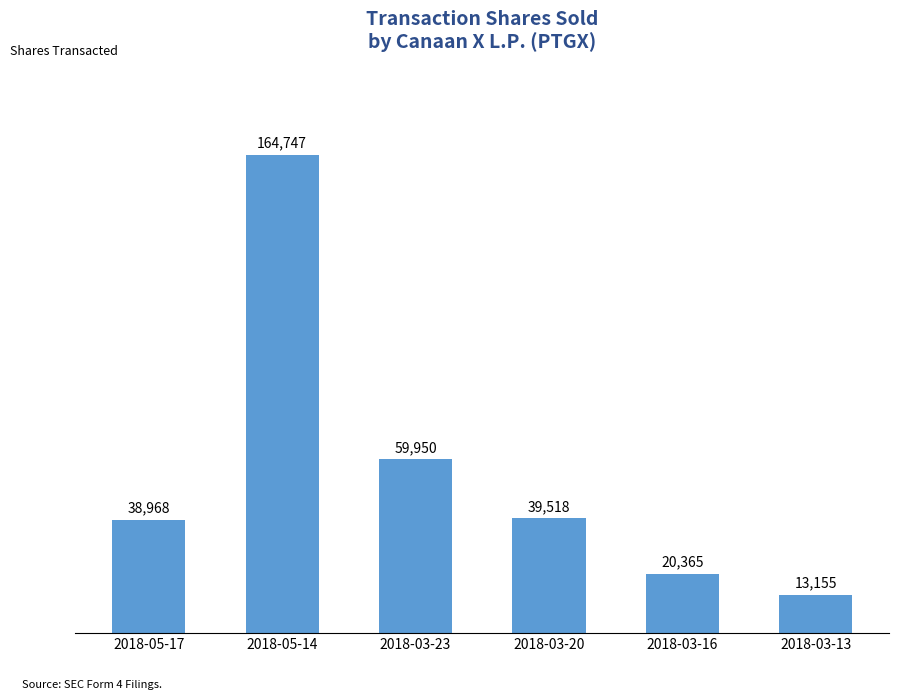

What is the approximate value at 2018-05-14?

164747